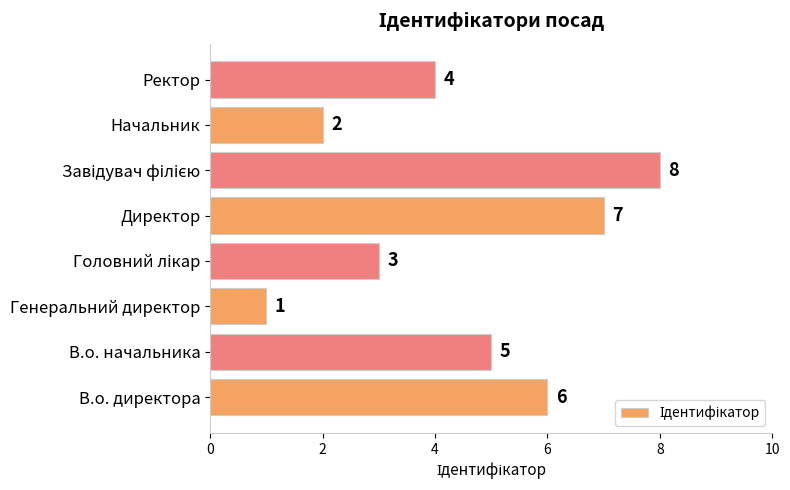

How many values are between 3 and 7?

5